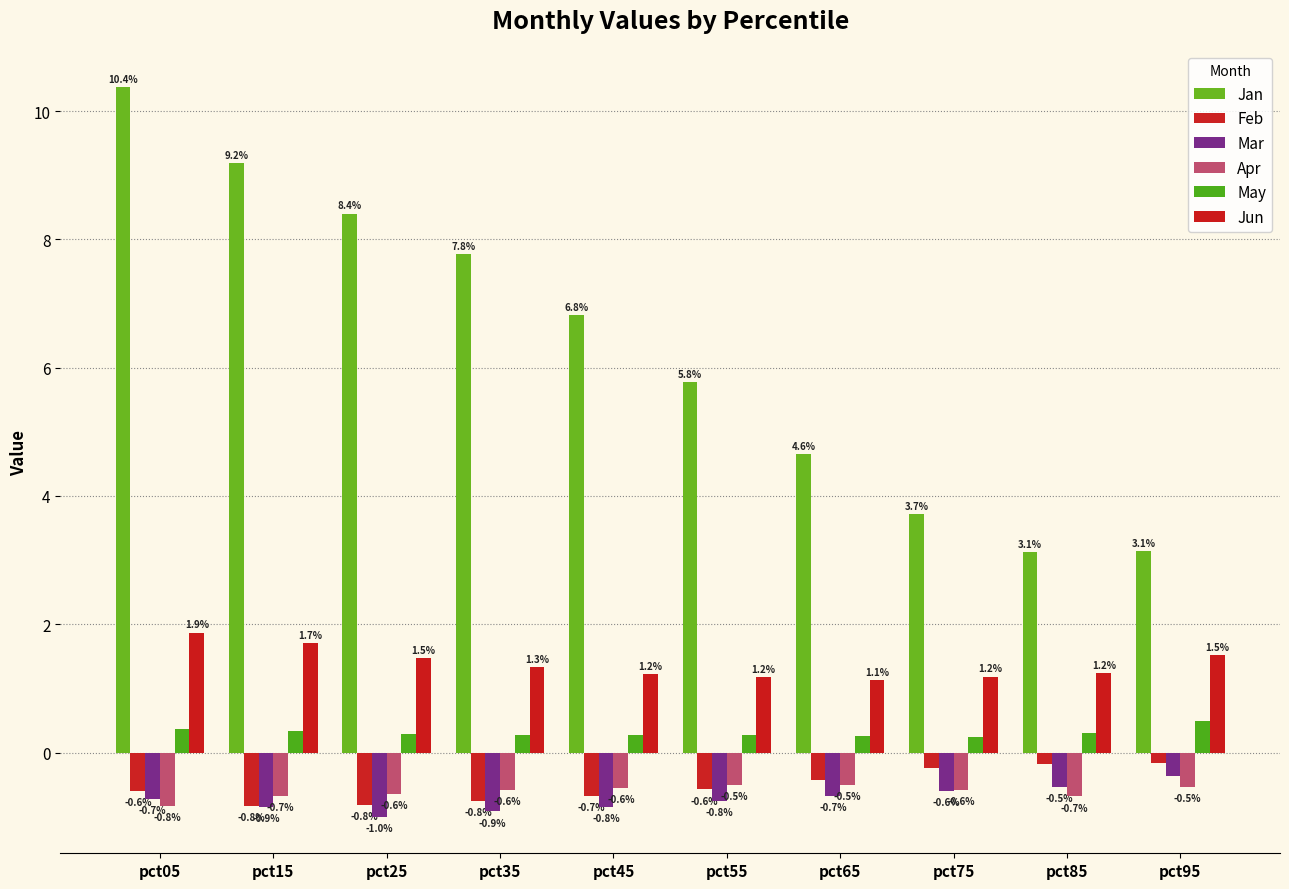

Between pct65 and pct55, which is larger?

pct55